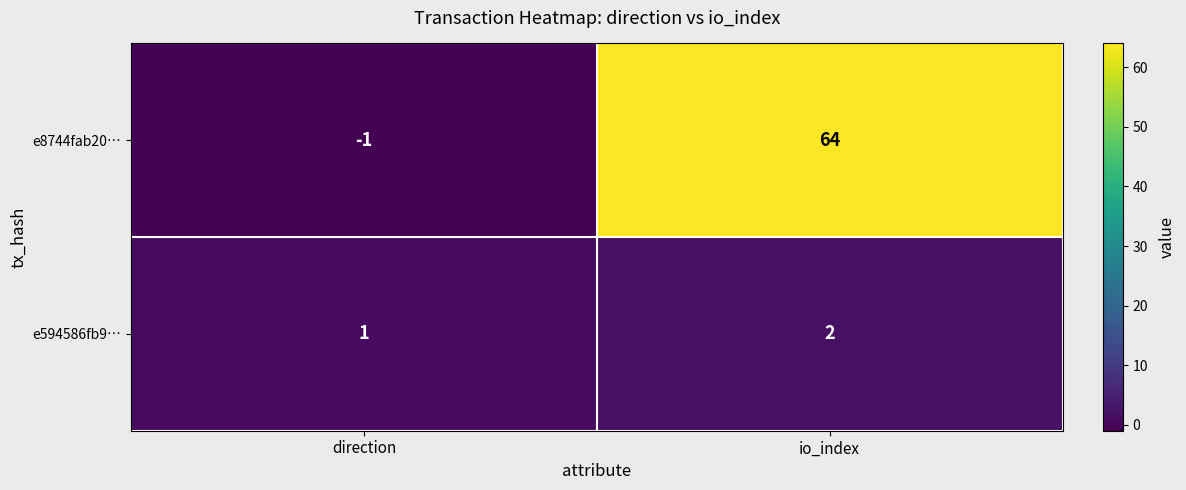

Reading left to right, list all the values displayed in this chart.

e8744fab20…: -1	64
e594586fb9…: 1	2